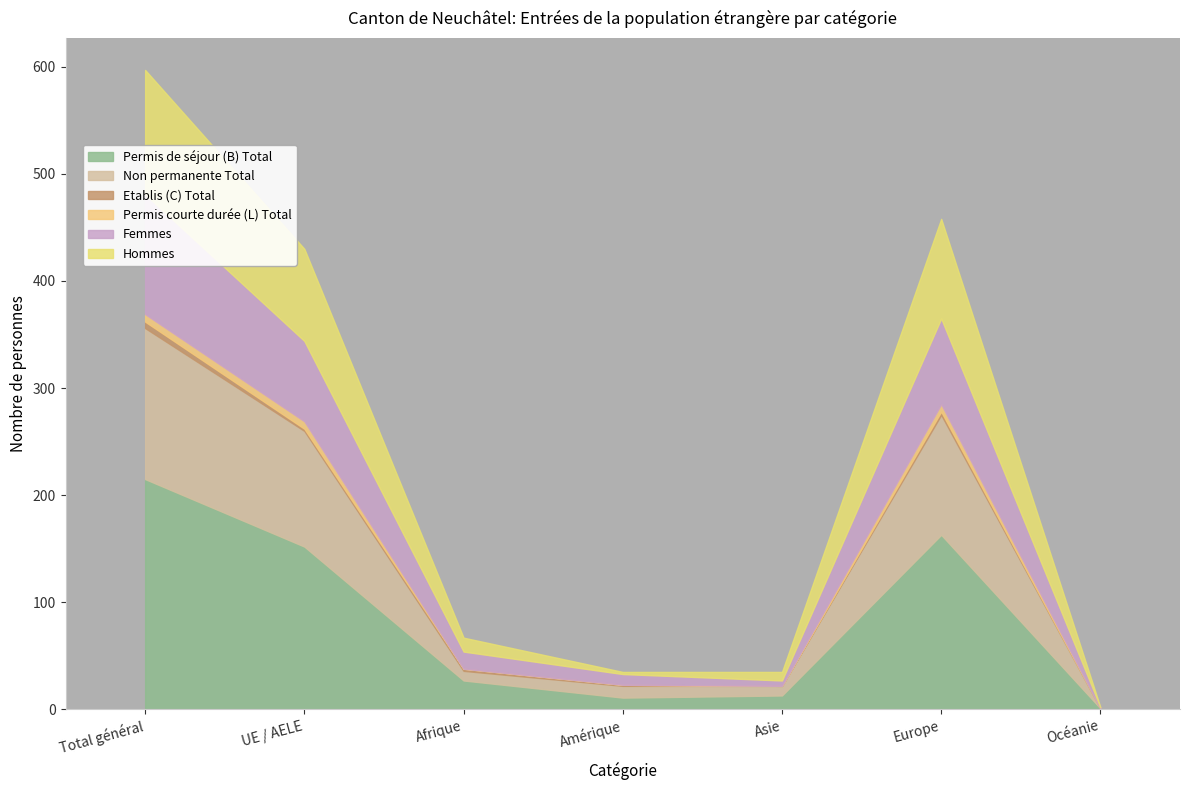

What is the label of the 1st point from the right?

Océanie